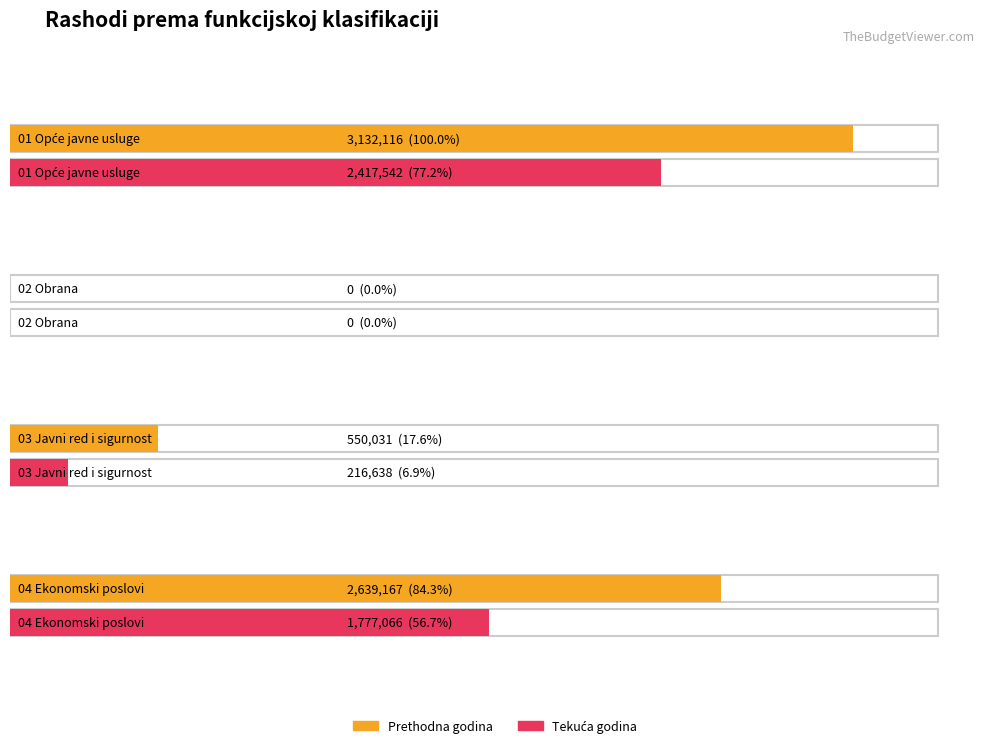

At how many categories does at least one series exceed 392243?

3